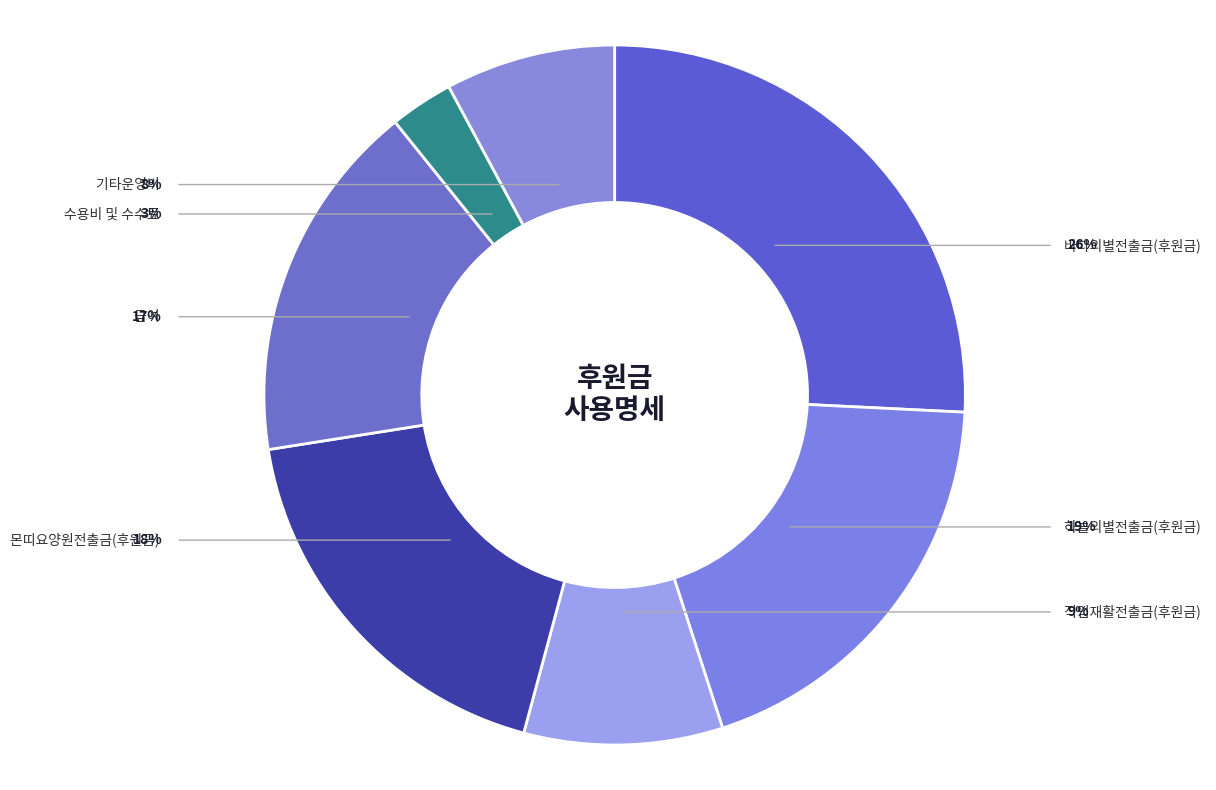

What is the ratio of the value at 몬띠요양원전출금(후원금) to the value at 수용비 및 수수료?

6.3